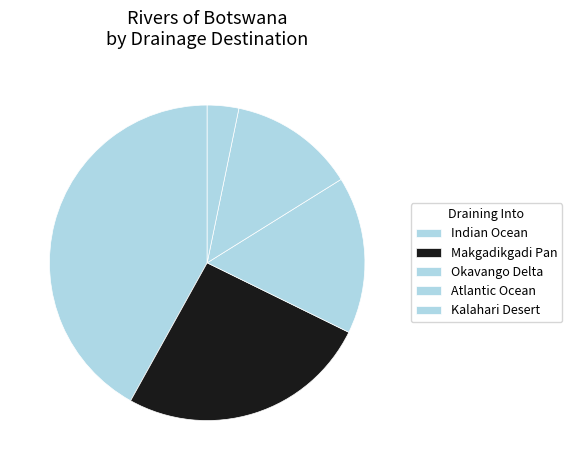

What percentage is NOT represented by Okavango Delta?

83.9%